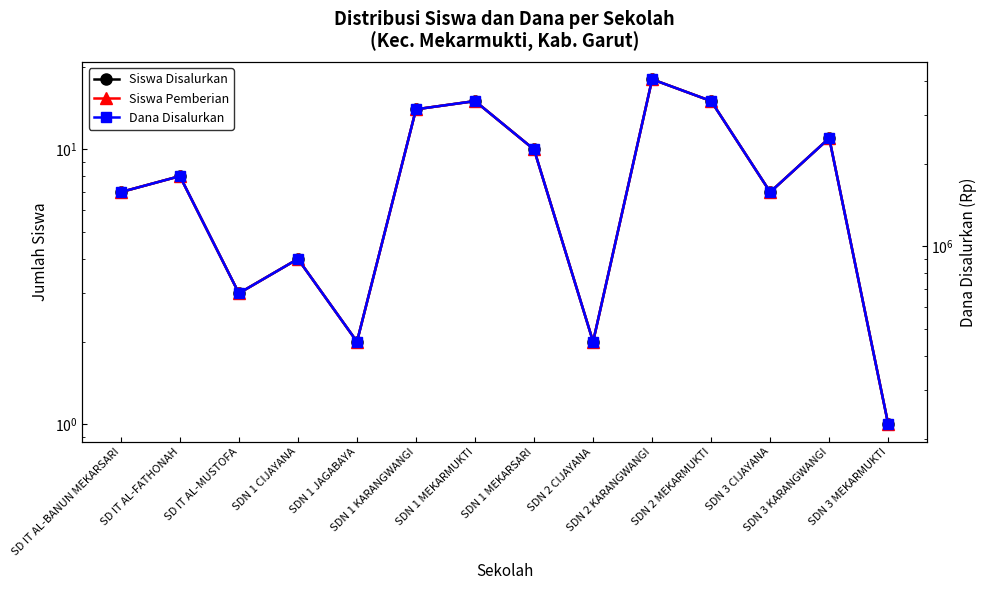

Which category has the highest value in the Siswa Disalurkan series?

SDN 2 KARANGWANGI